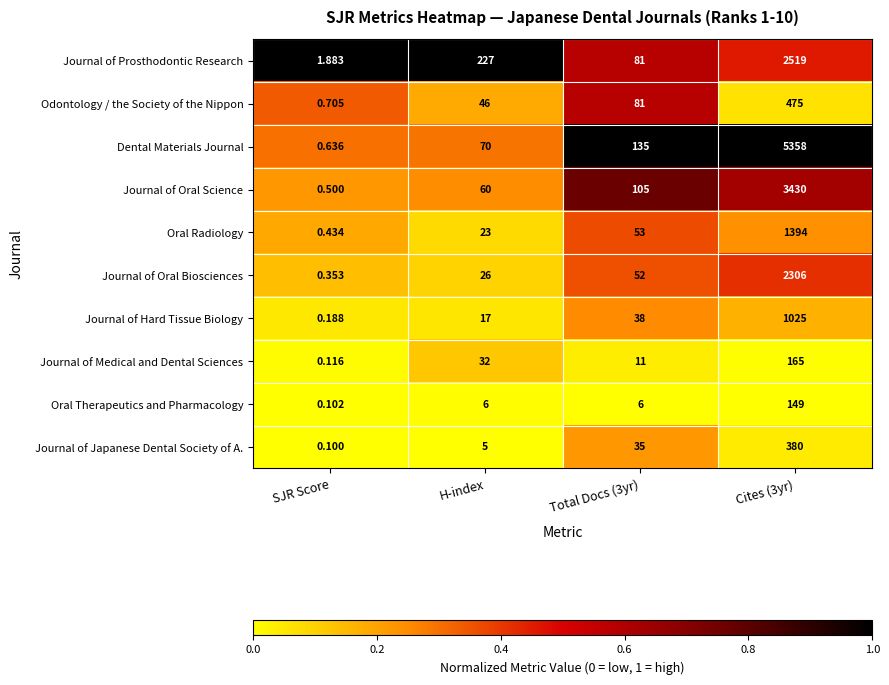

Which series has the largest total across all categories?

Dental Materials Journal